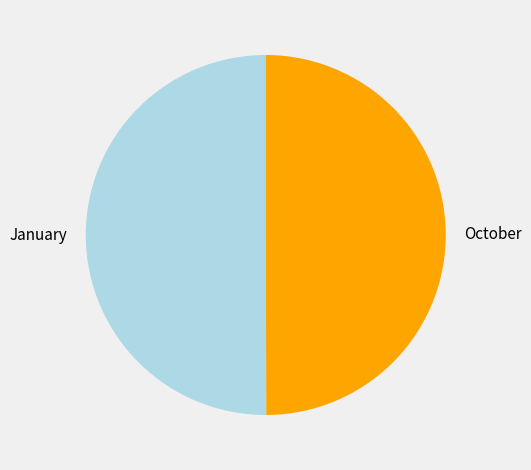

Combined, do October and January account for over 50%?

Yes